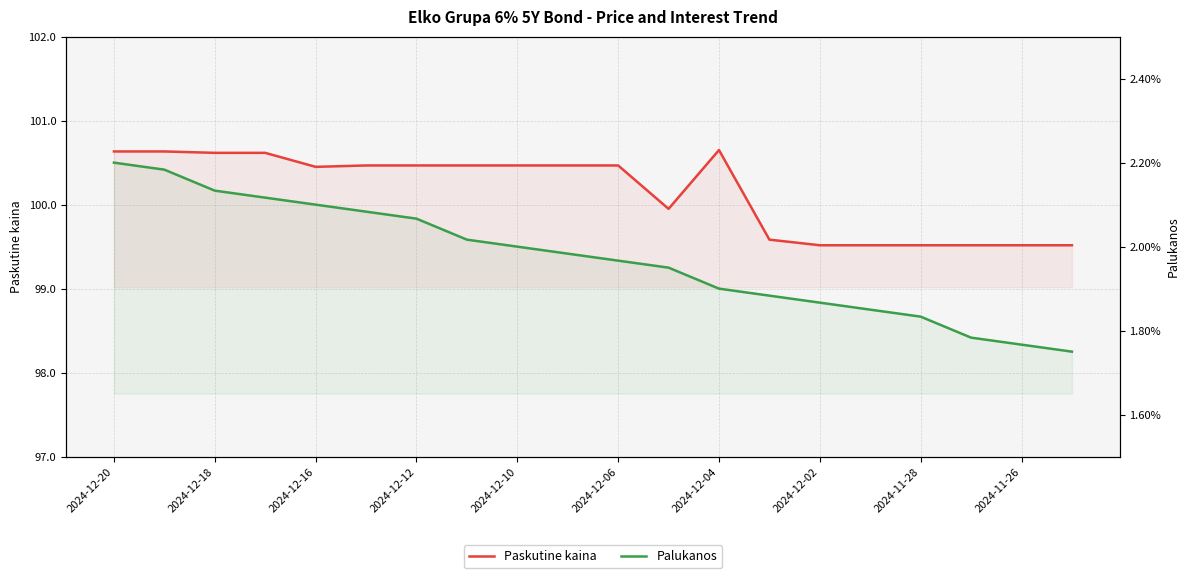

How many values in the Paskutine kaina series exceed 100?

12